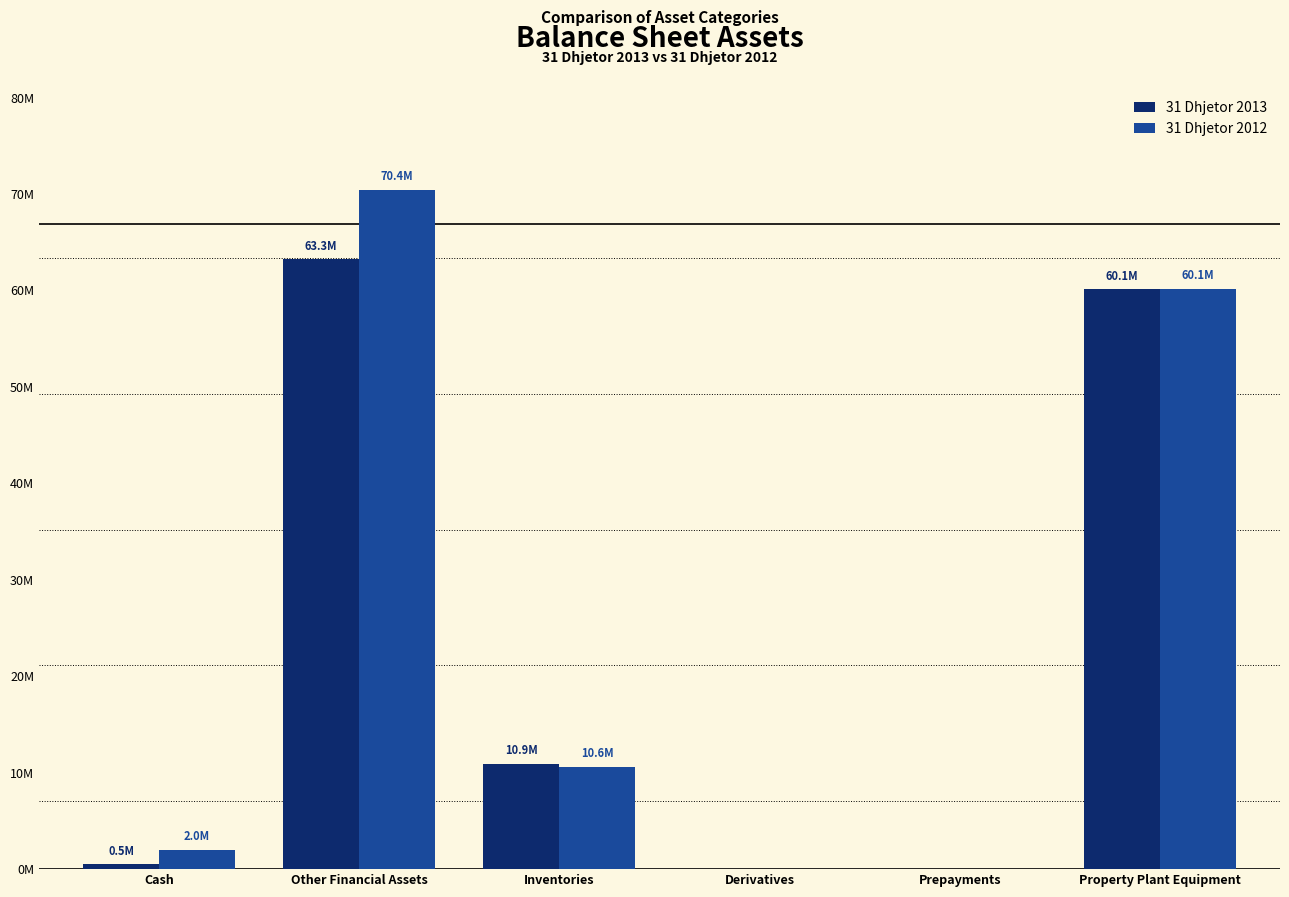

What is the difference between the second highest and minimum values in the 31 Dhjetor 2013 series?

60126786.1